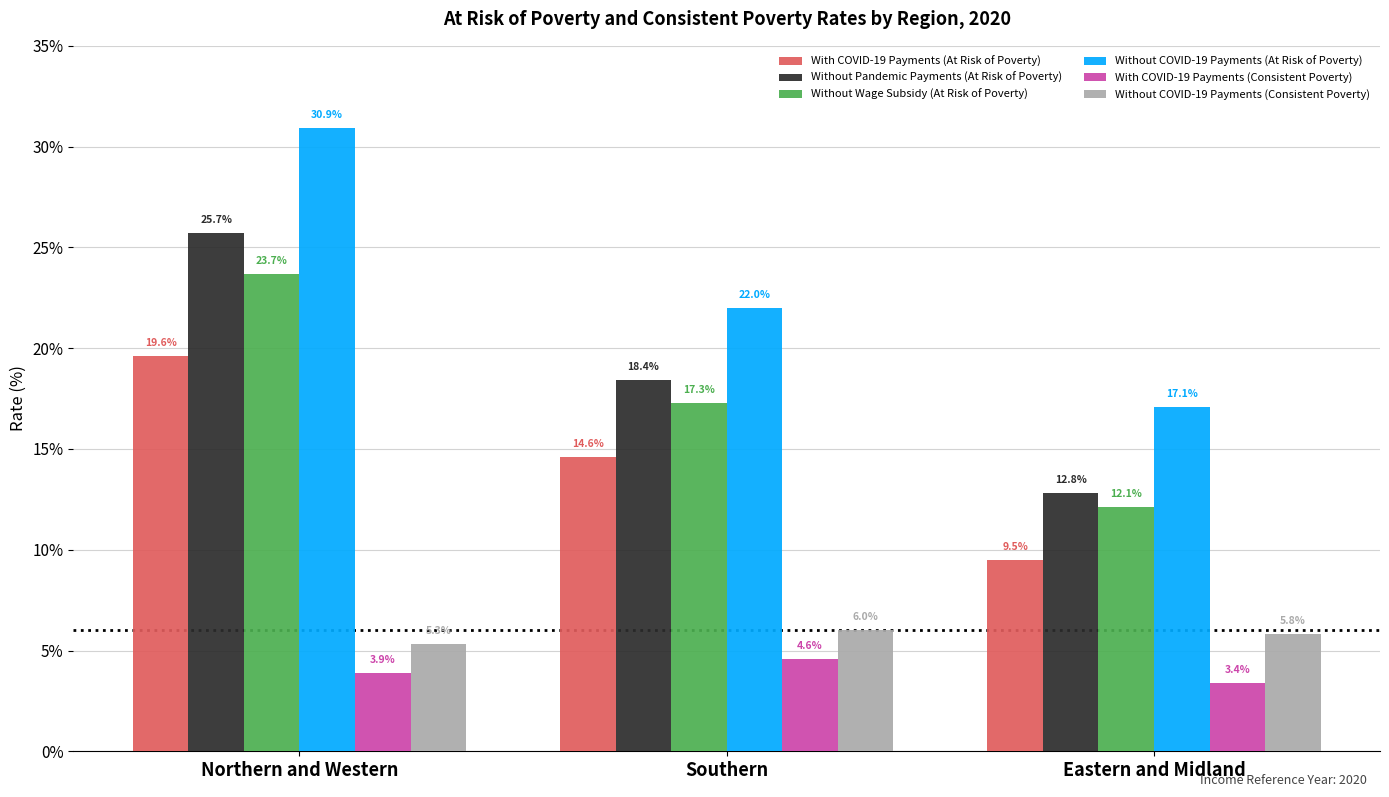

Reading right to left, extract all data points from this chart.

With COVID-19 Payments (At Risk of Poverty): Eastern and Midland=9.5	Southern=14.6	Northern and Western=19.6
Without Pandemic Payments (At Risk of Poverty): Eastern and Midland=12.8	Southern=18.4	Northern and Western=25.7
Without Wage Subsidy (At Risk of Poverty): Eastern and Midland=12.1	Southern=17.3	Northern and Western=23.7
Without COVID-19 Payments (At Risk of Poverty): Eastern and Midland=17.1	Southern=22.0	Northern and Western=30.9
With COVID-19 Payments (Consistent Poverty): Eastern and Midland=3.4	Southern=4.6	Northern and Western=3.9
Without COVID-19 Payments (Consistent Poverty): Eastern and Midland=5.8	Southern=6.0	Northern and Western=5.3